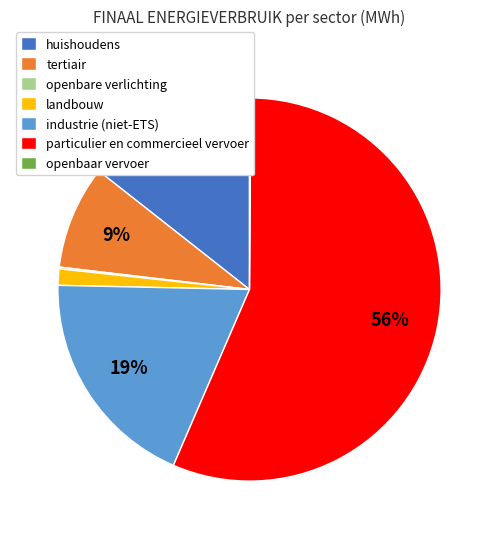

The tertiair slice represents 1% of the pie. True or false?

False